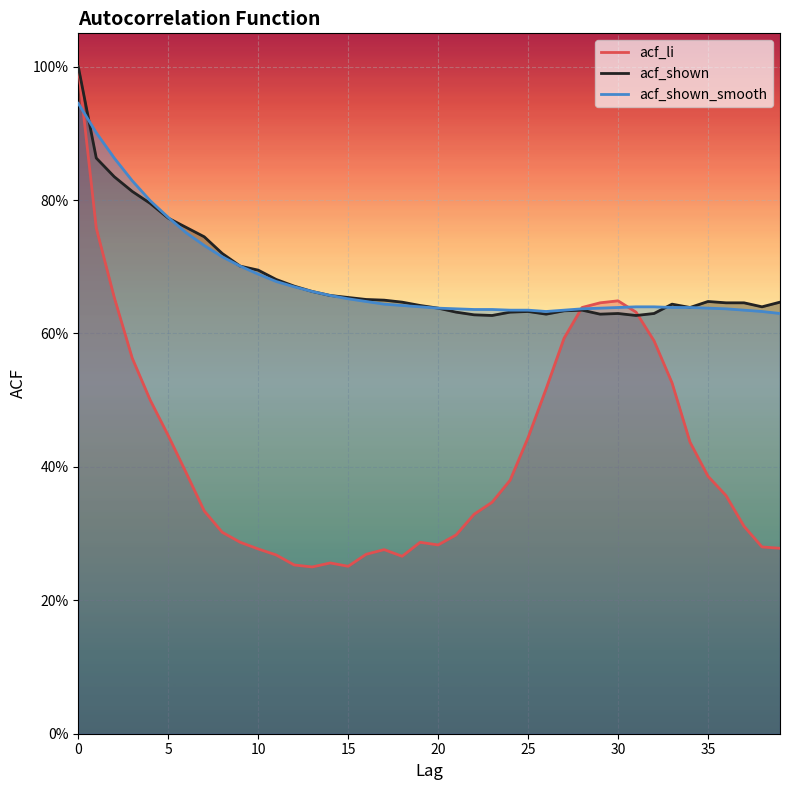

Read the acf_shown_smooth value at 22.

0.6